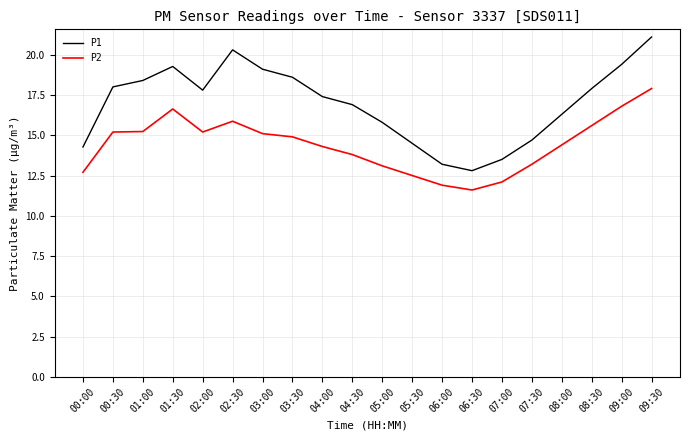

True or false: P2 has more than 0 points higher than both neighbors.

True